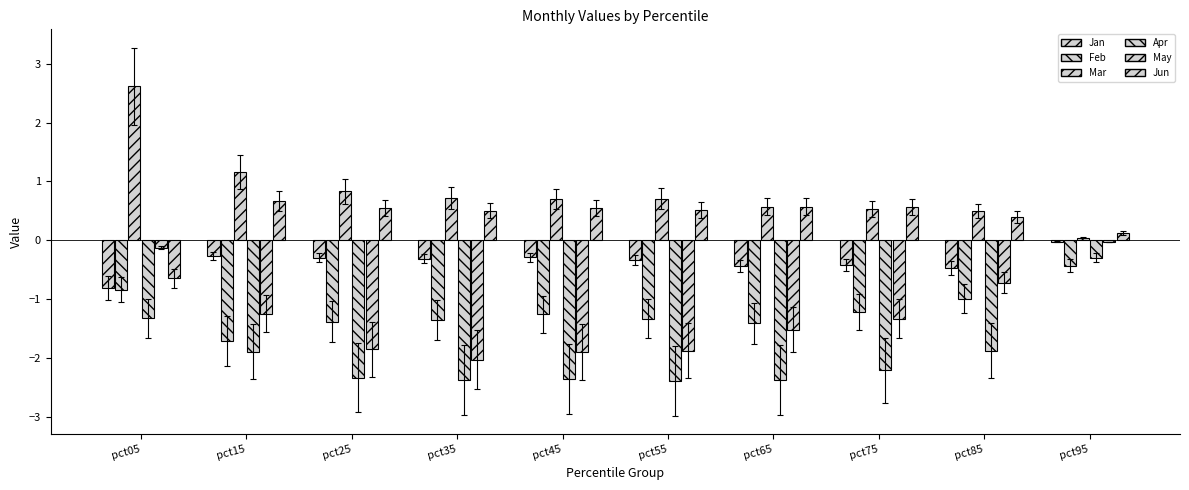

Between pct45 and pct35, which is larger?

pct45